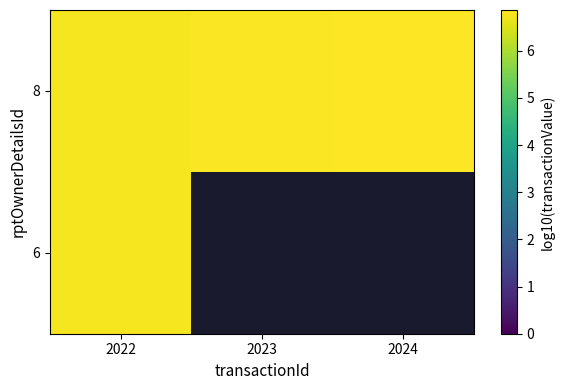

What is the total value across all series at 2022?

13.5